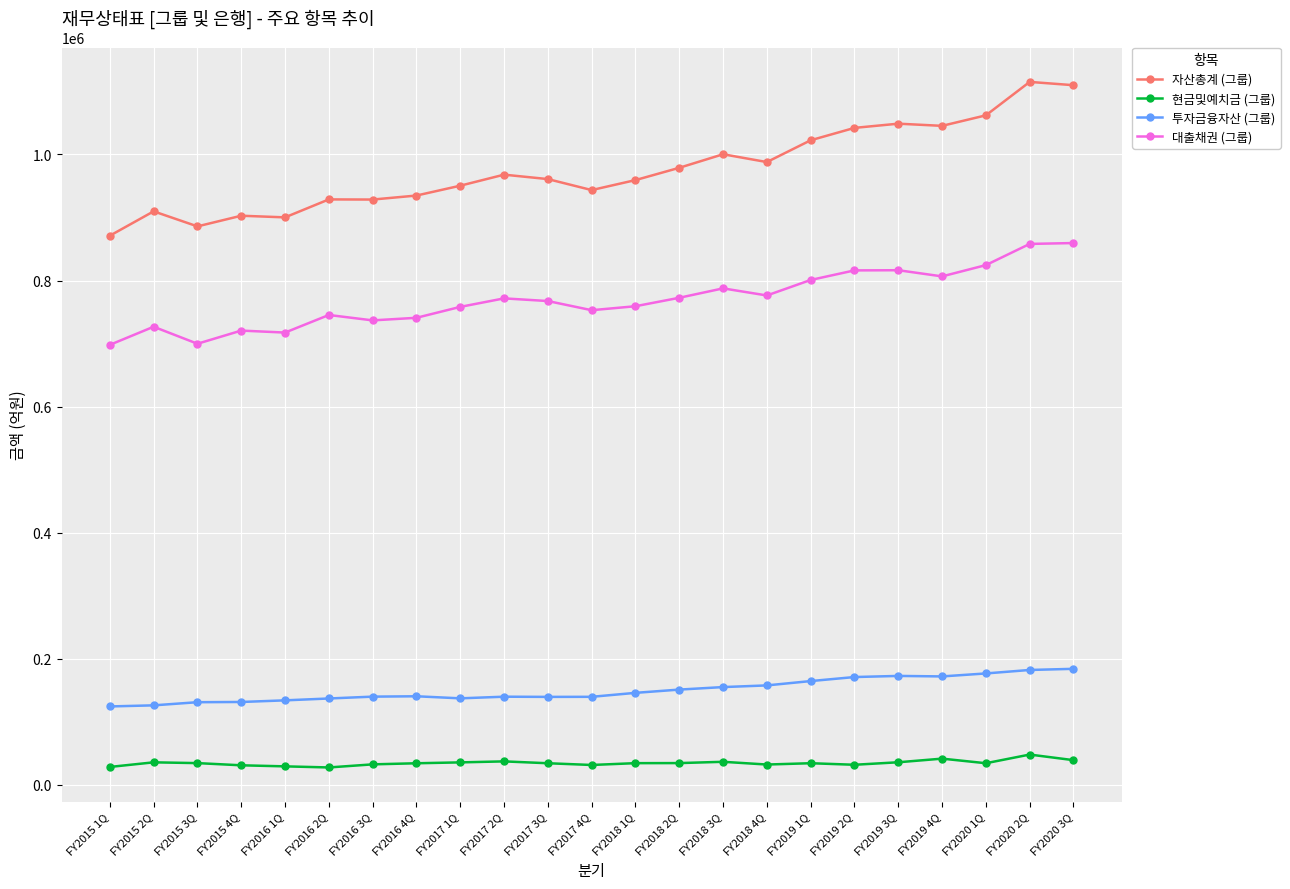

What is the difference between the highest and lowest values at FY2016 3Q?

896064